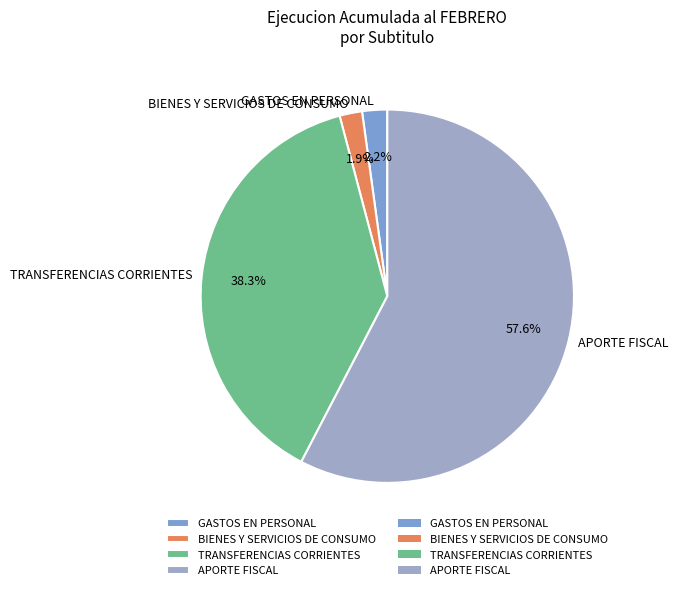

Does any single category account for the majority?

Yes